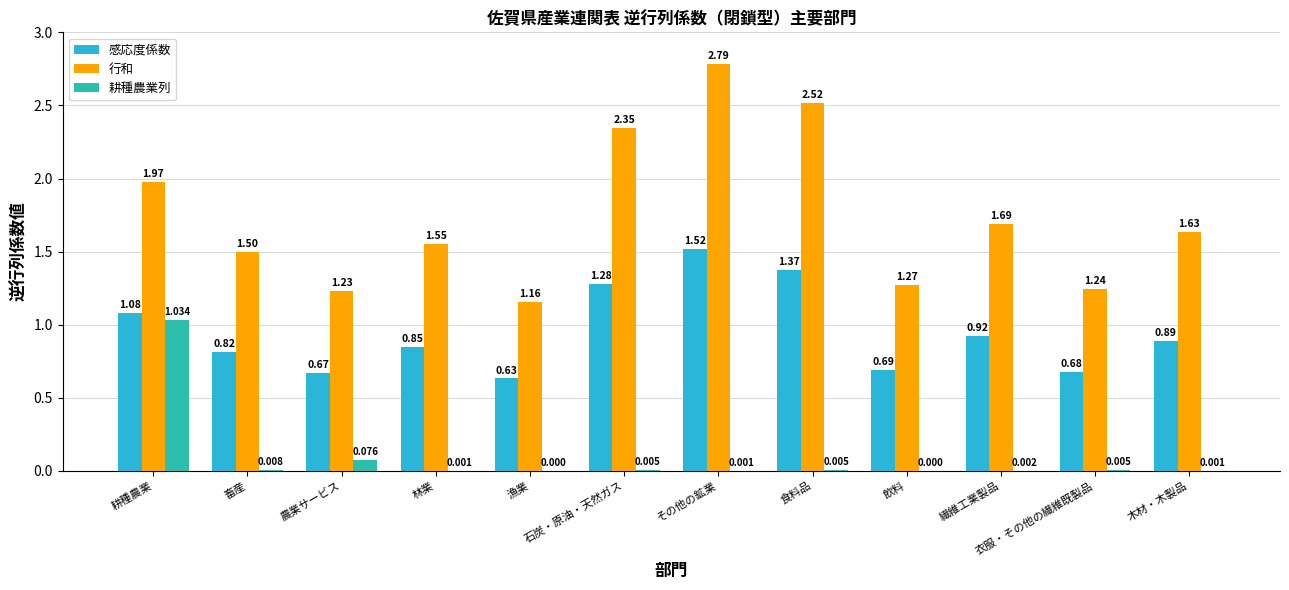

At which label does 耕種農業列 reach its peak?

耕種農業